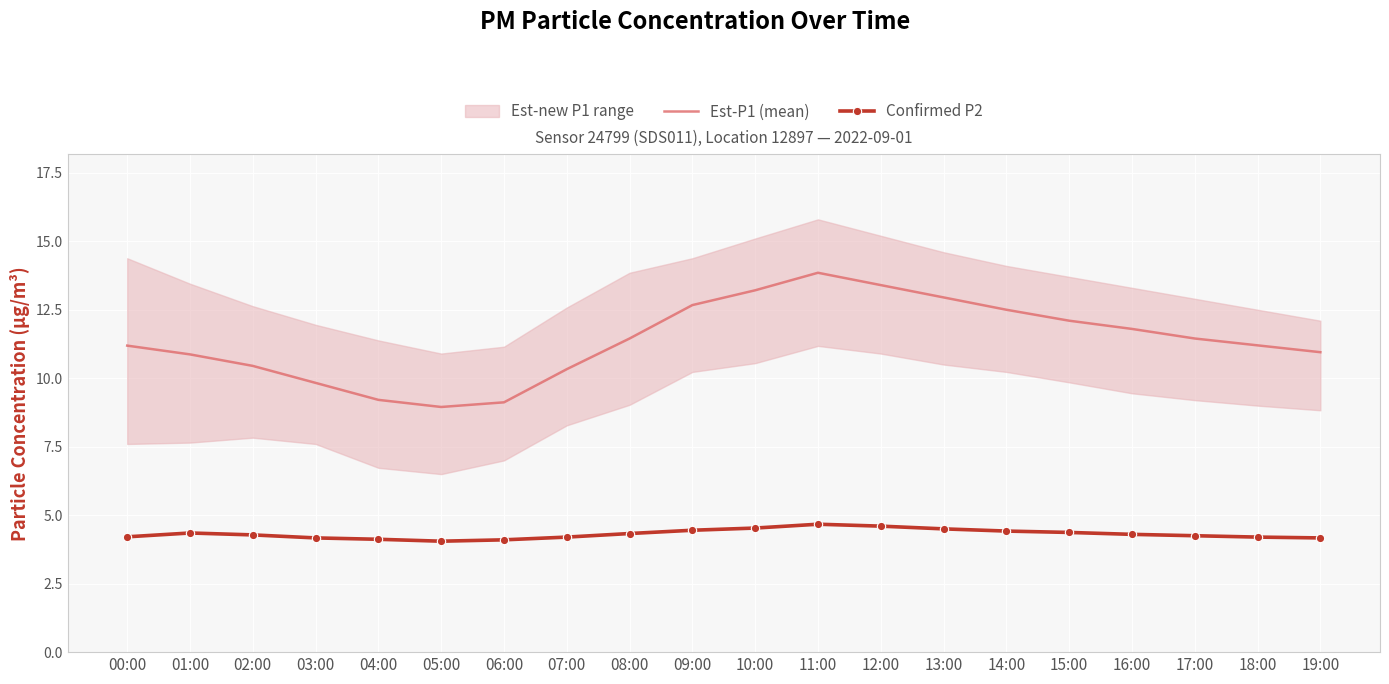

What position from the left is 09:00?

10